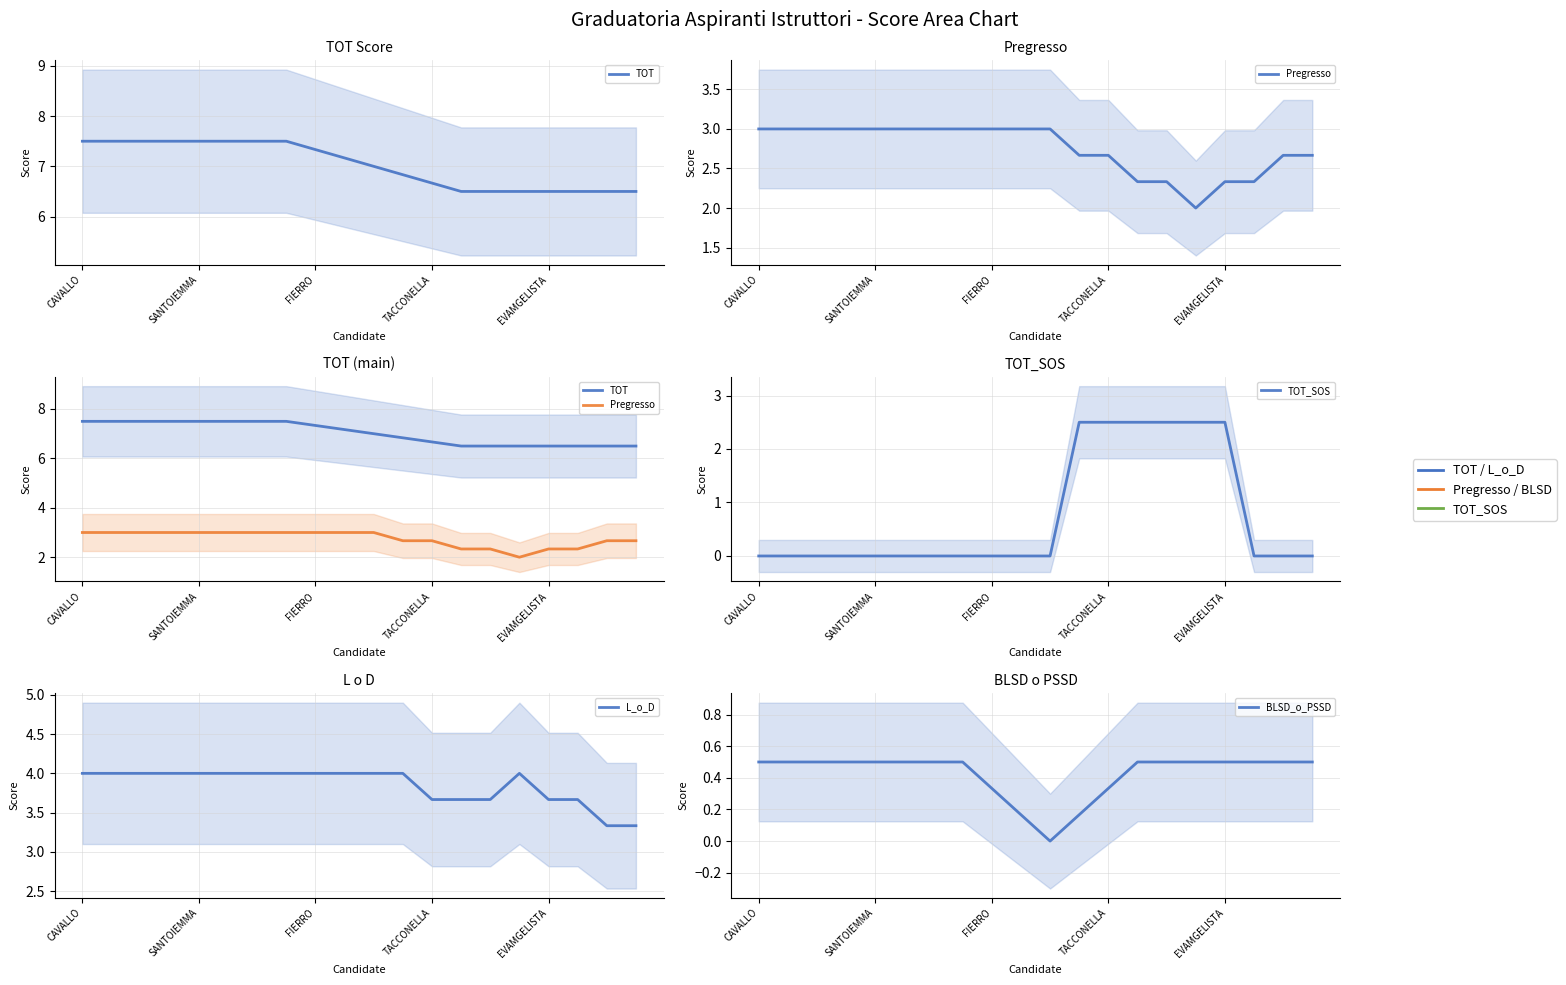

True or false: TOT and BLSD_o_PSSD intersect in this chart.

False